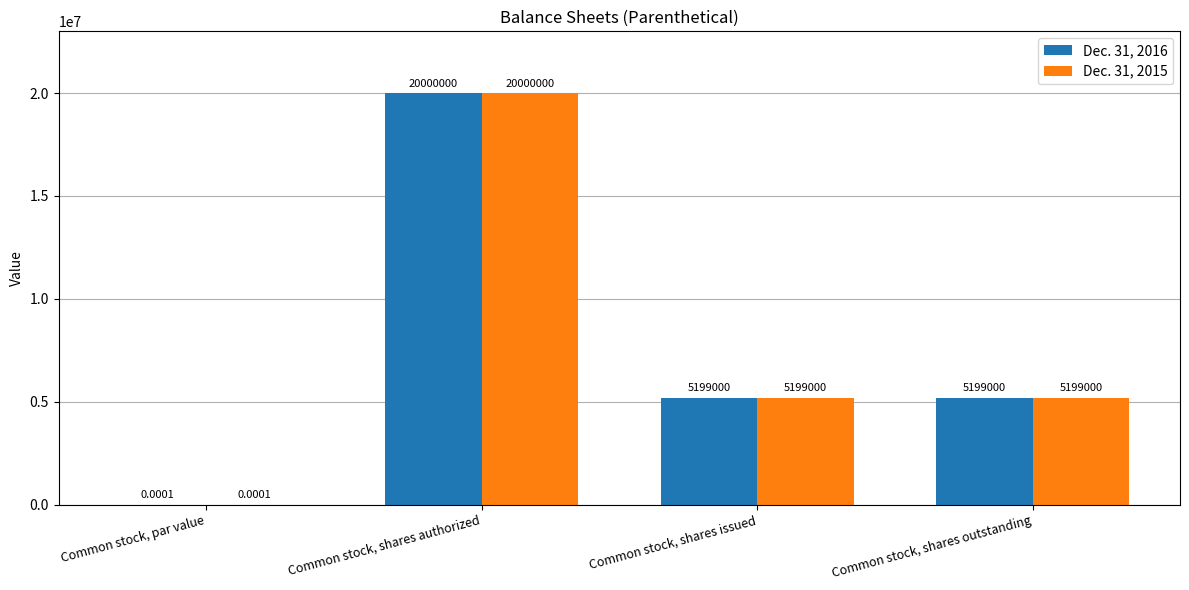

What is the sum of all Dec. 31, 2015 values?

30398000.0